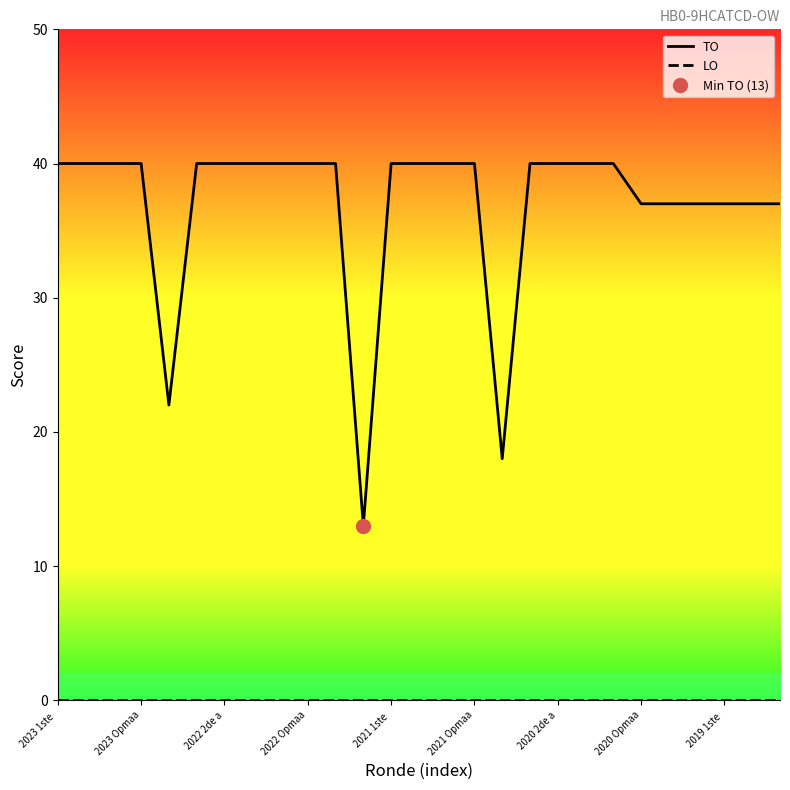

How many lines are shown in the chart?

2